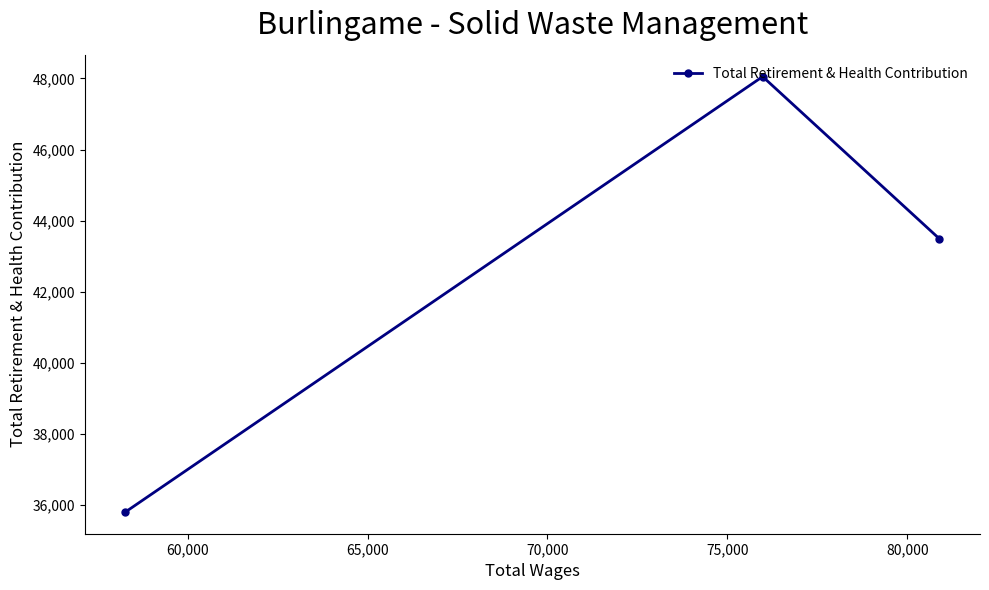

What is the sum of all values?

127360